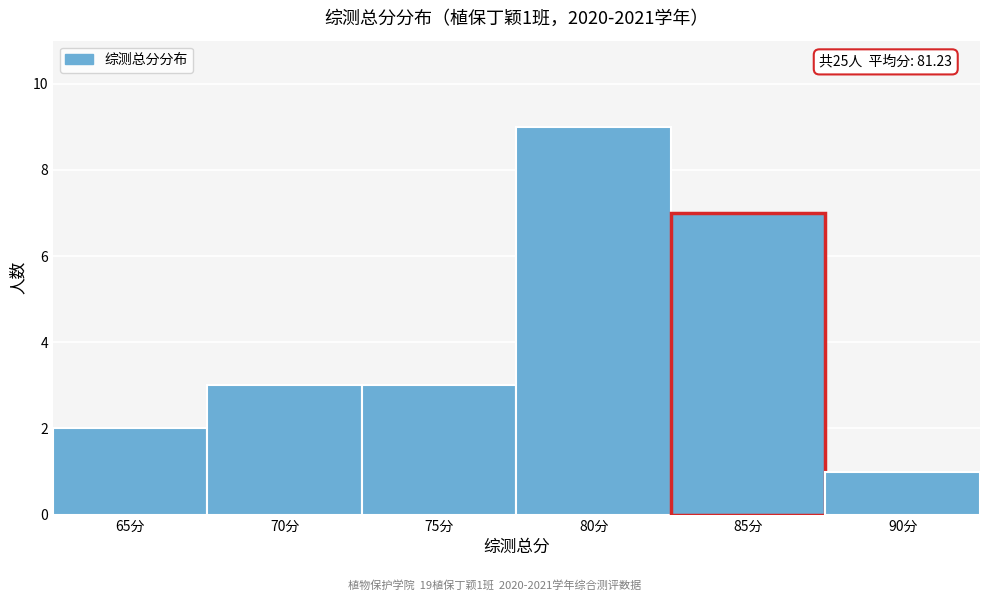

Reading left to right, list all the values displayed in this chart.

2	3	3	9	7	1